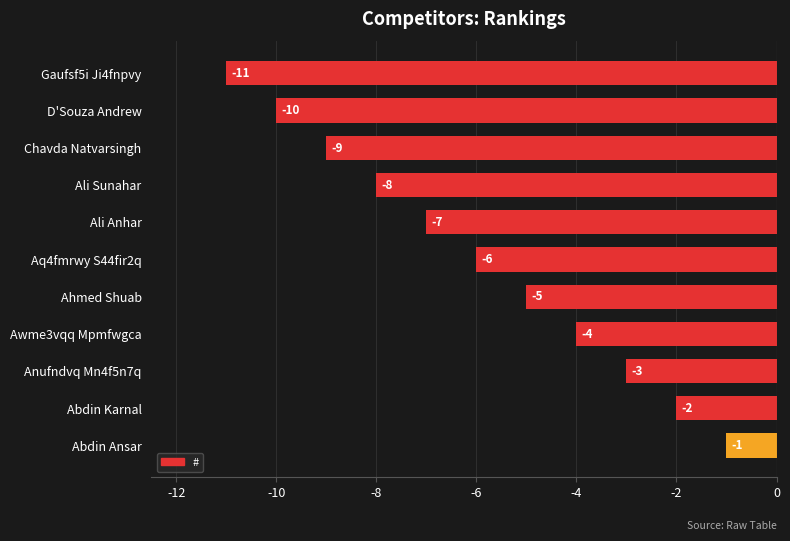

At which category does the chart reach its minimum across all series?

Gaufsf5i Ji4fnpvy